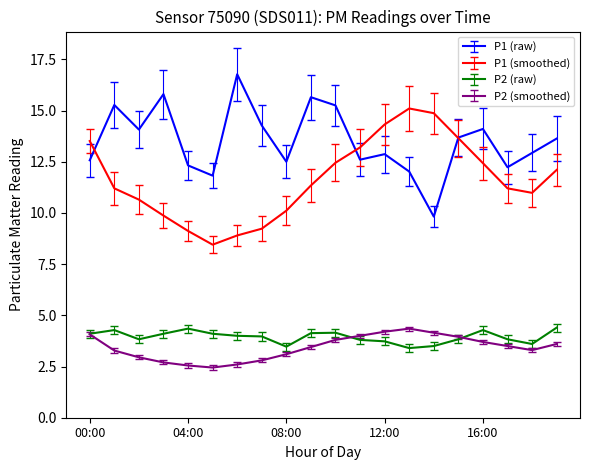

True or false: P2 (smoothed) and P1 (raw) cross at least once.

False